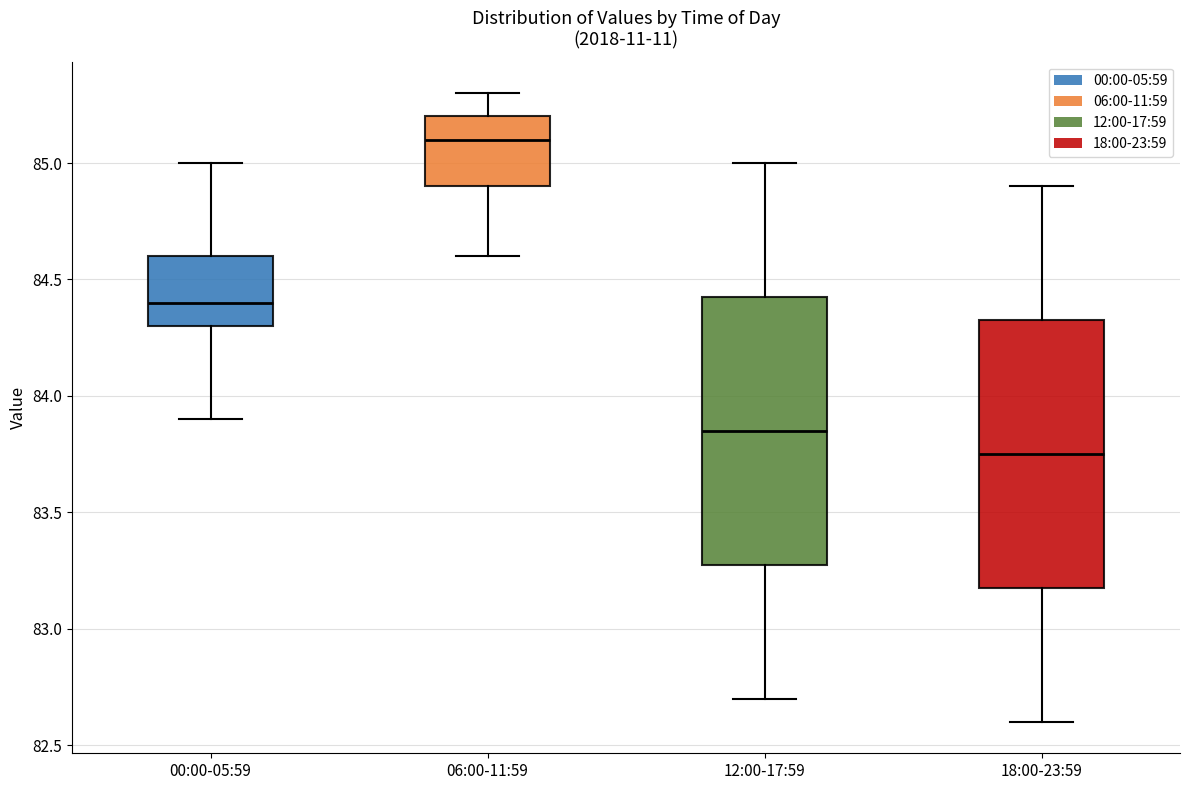

Where is the lower edge of the box for 00:00-05:59 on the y-axis? The values are not printed on the chart, so give them approximately, as read against the axis.

84.30